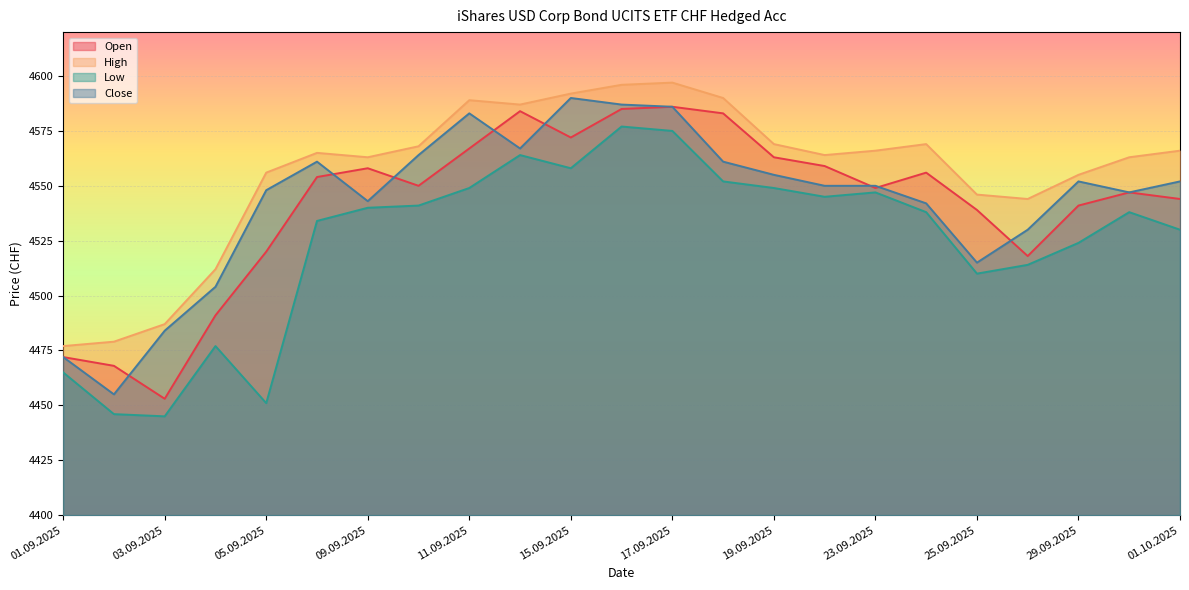

What is the minimum value for Low?

4445